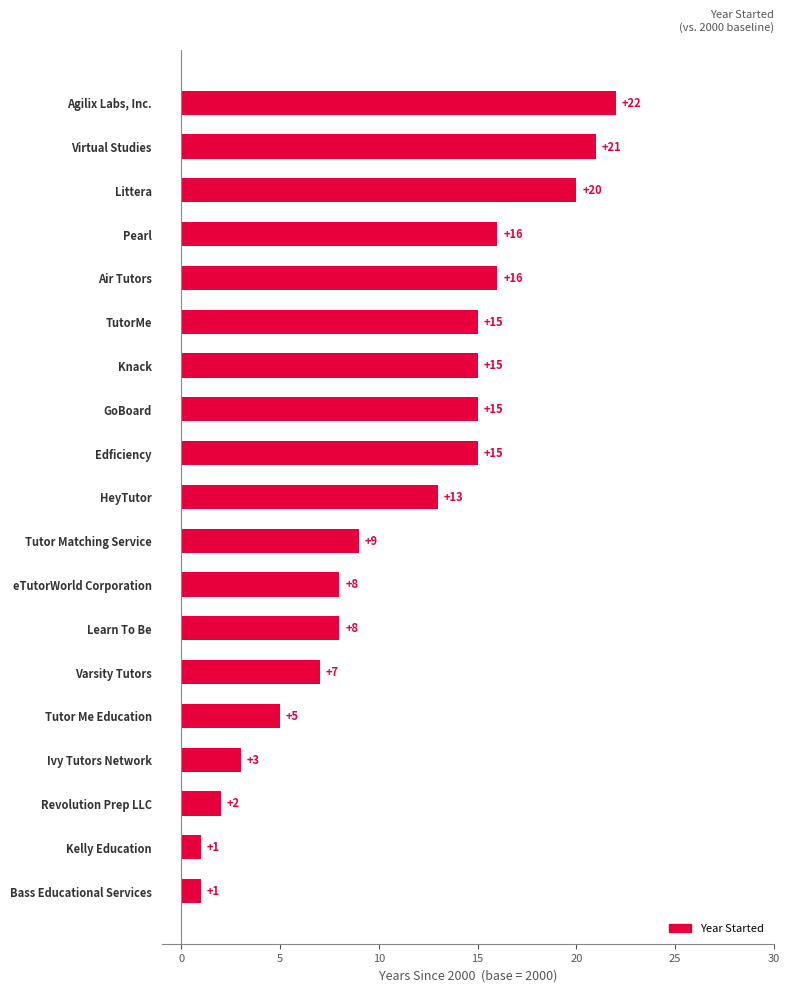

How many series are shown in this chart?

1